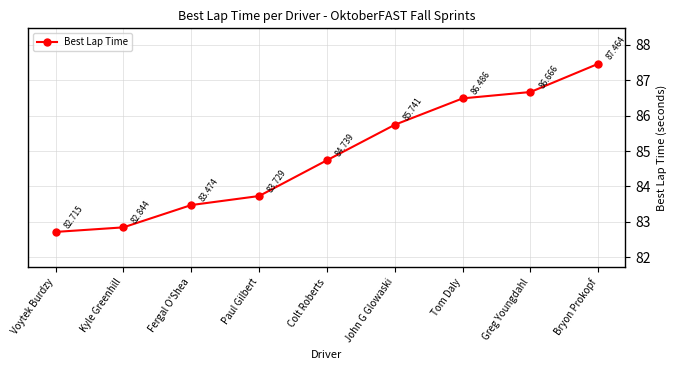

How many data points are less than 84?

4